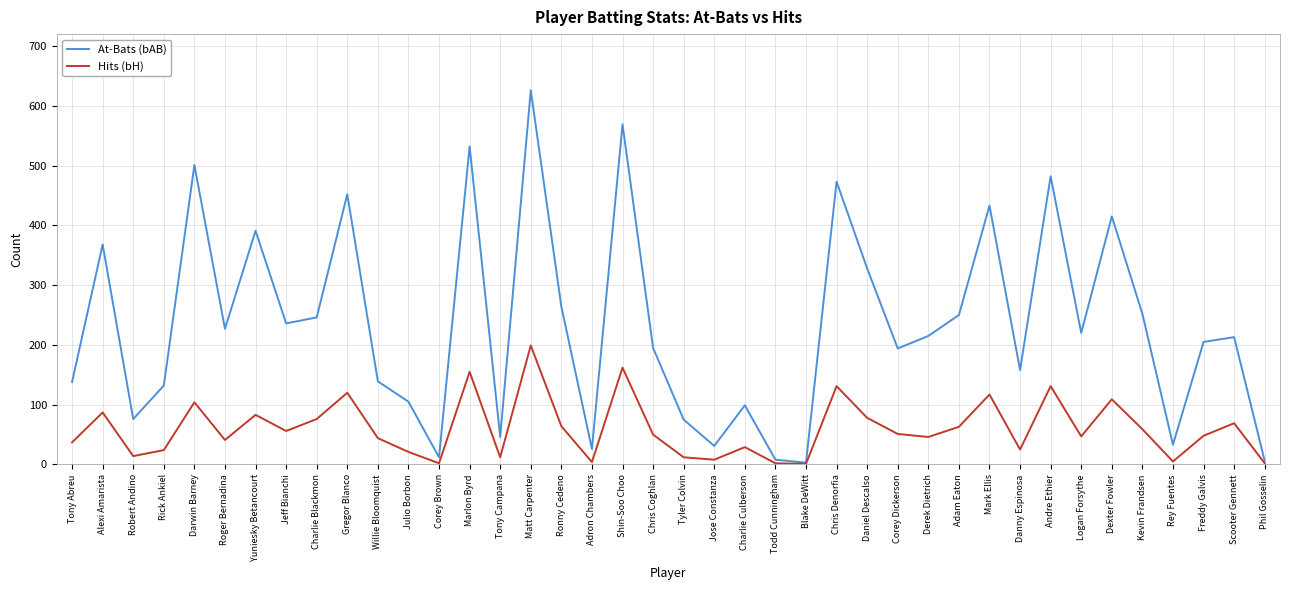

Which category has the highest value in the Hits (bH) series?

Matt Carpenter